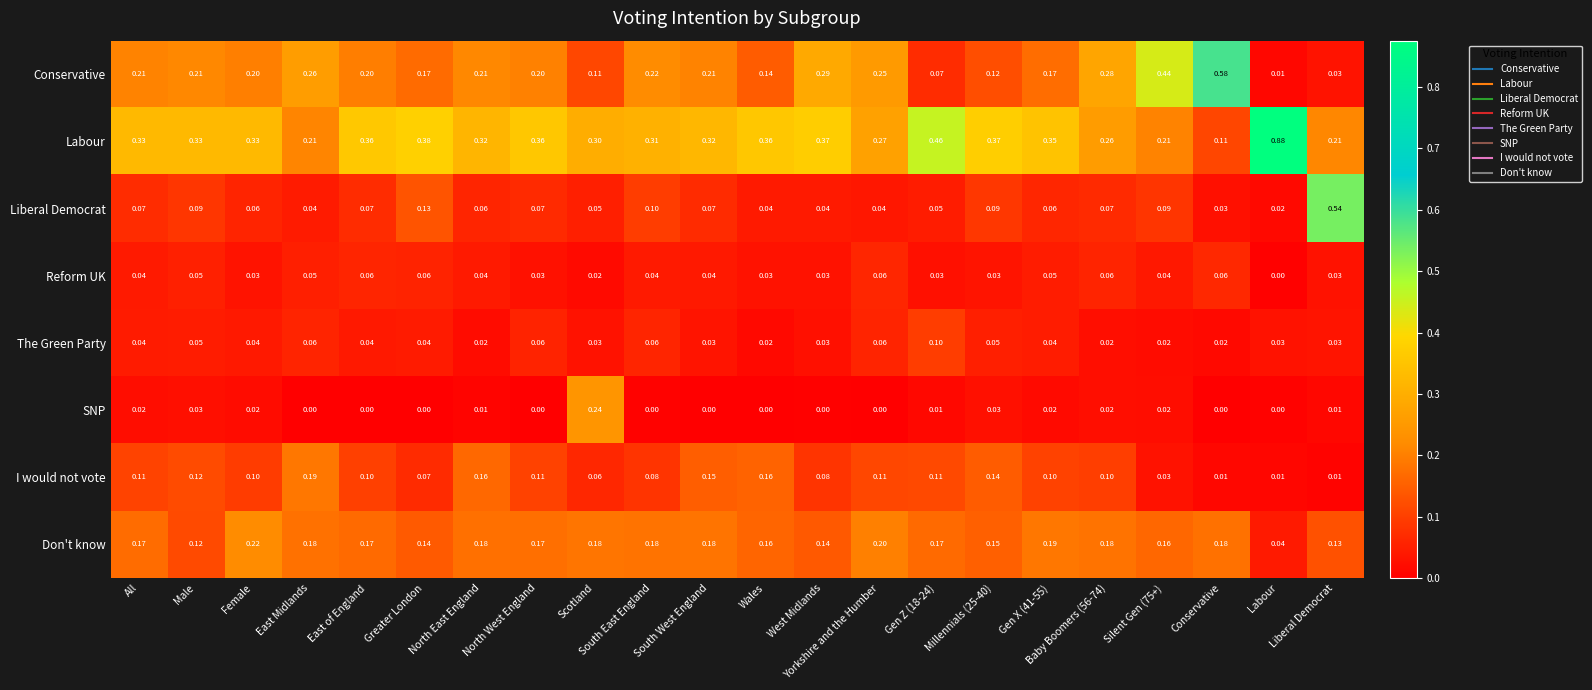

Rank the series by their maximum value, from highest to lowest.

Labour, Conservative, Liberal Democrat, SNP, Don't know, I would not vote, The Green Party, Reform UK